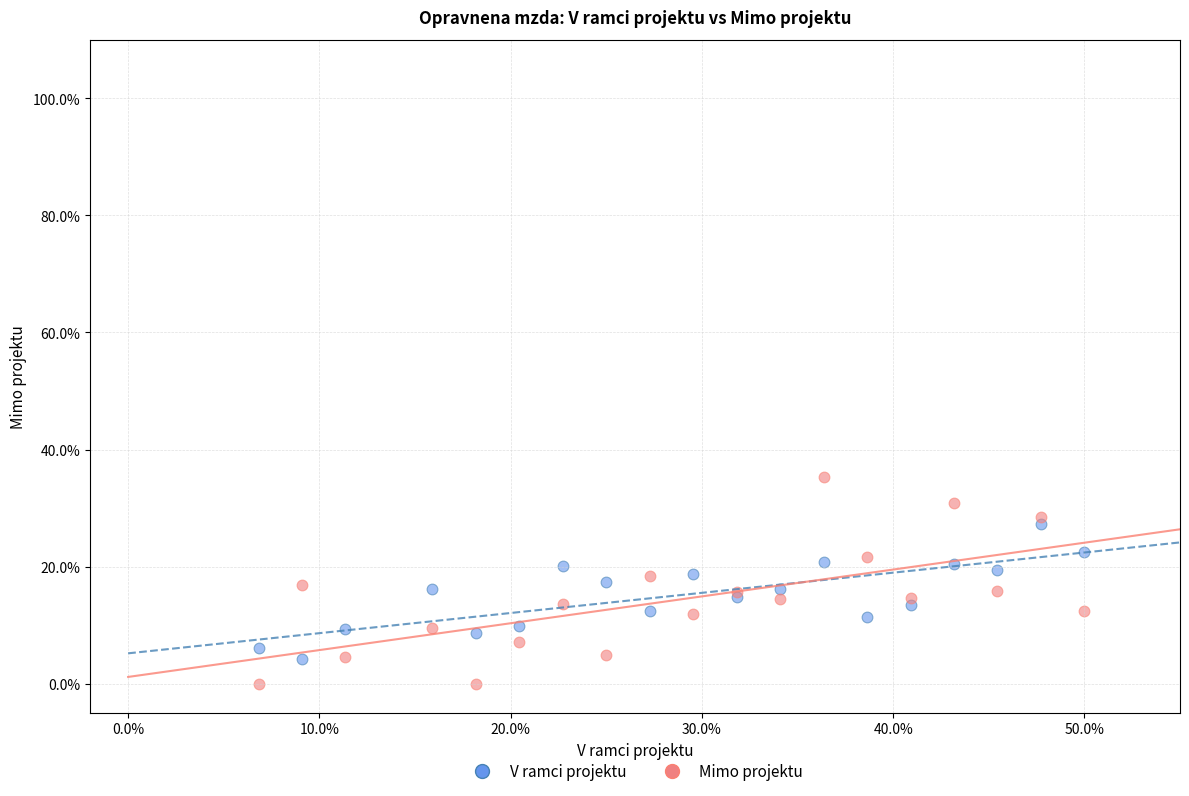

What are all the series names shown in the legend?

V ramci projektu, Mimo projektu